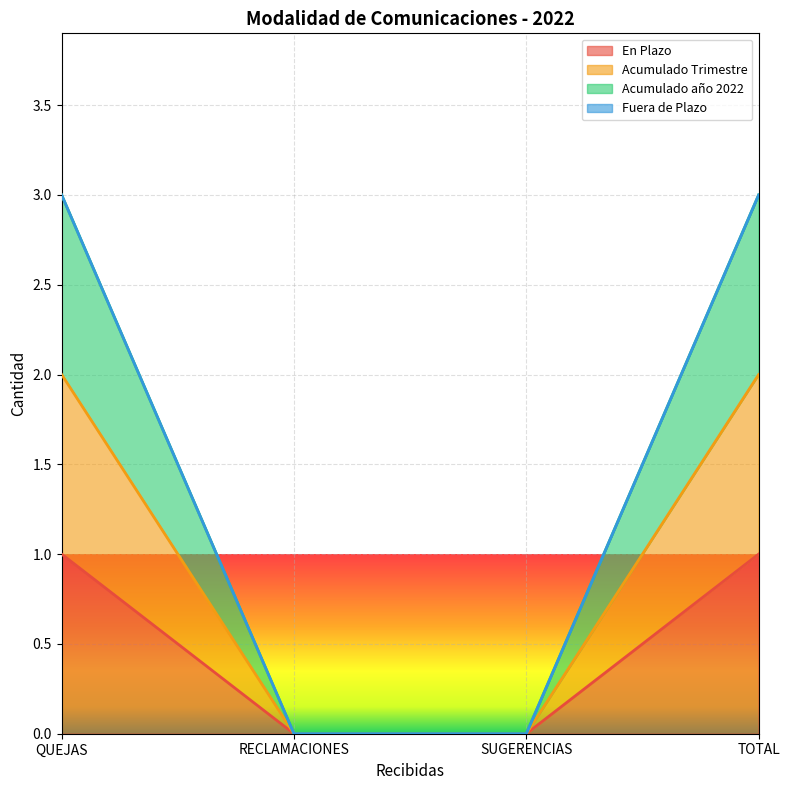

Between SUGERENCIAS and TOTAL, which series saw the biggest shift?

Acumulado año 2022